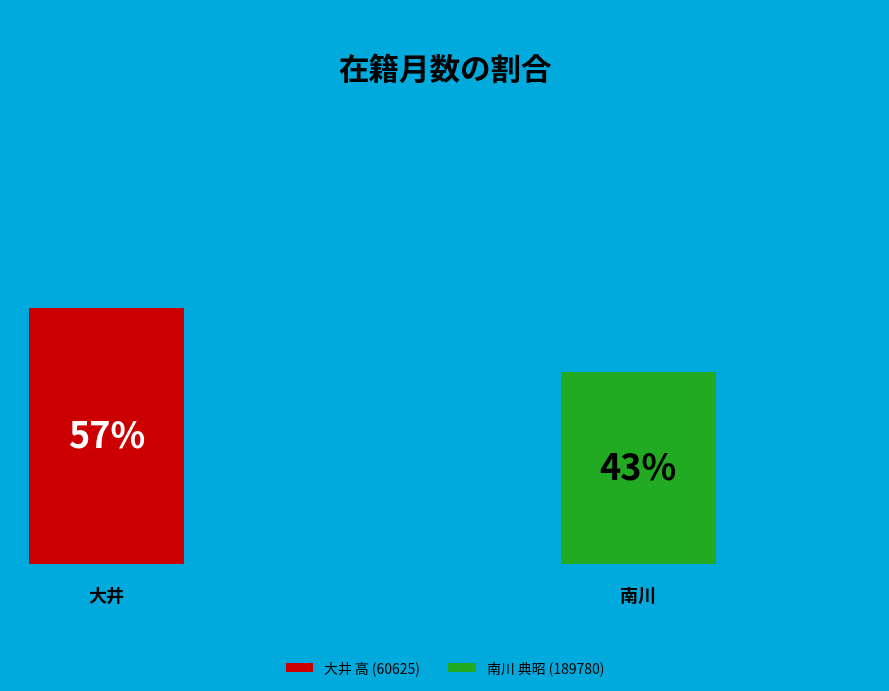

To the nearest percent, what percentage of the pie is 南川 典昭 (189780)?

43%